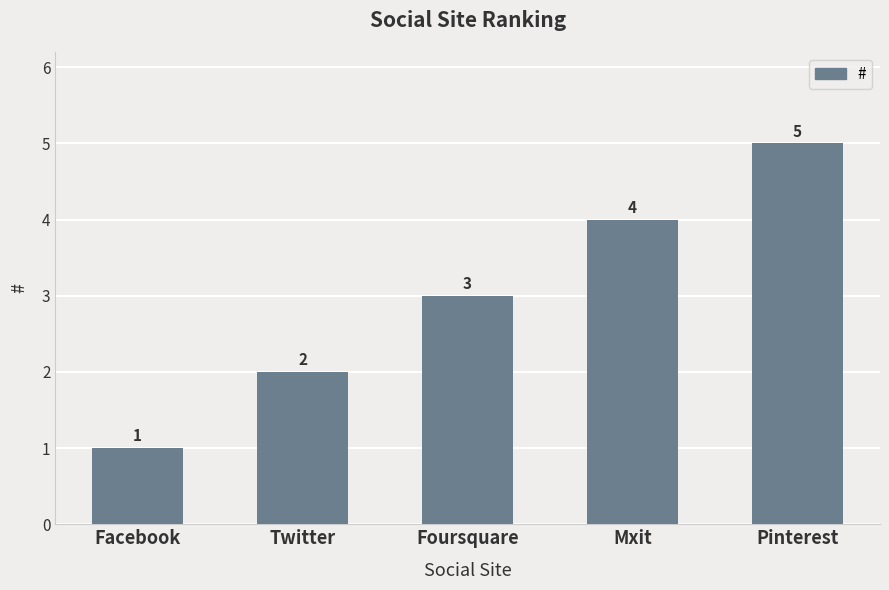

What is the approximate value at Twitter?

2